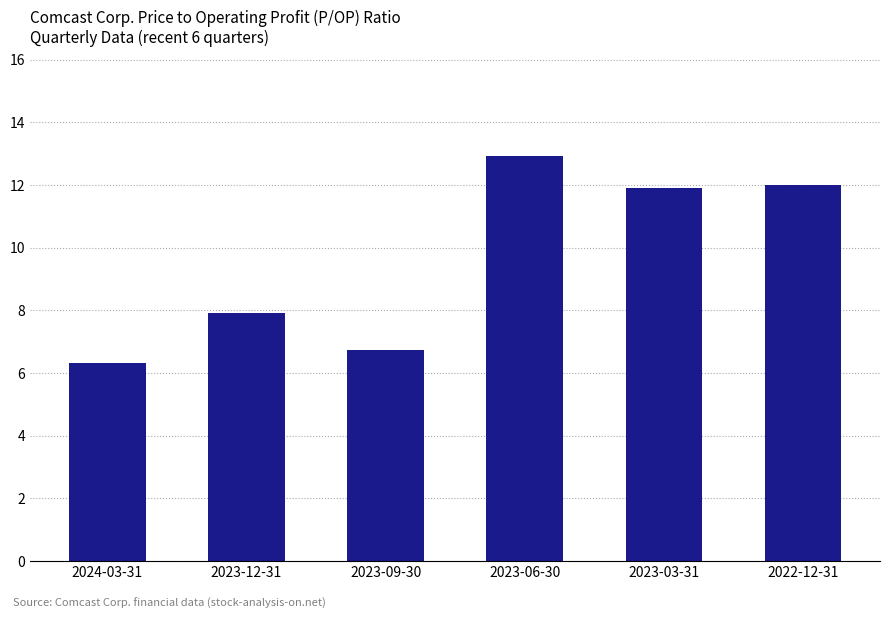

Reading left to right, transcribe all the data shown in this chart.

2024-03-31=6.3	2023-12-31=7.9	2023-09-30=6.8	2023-06-30=12.9	2023-03-31=11.9	2022-12-31=12.0